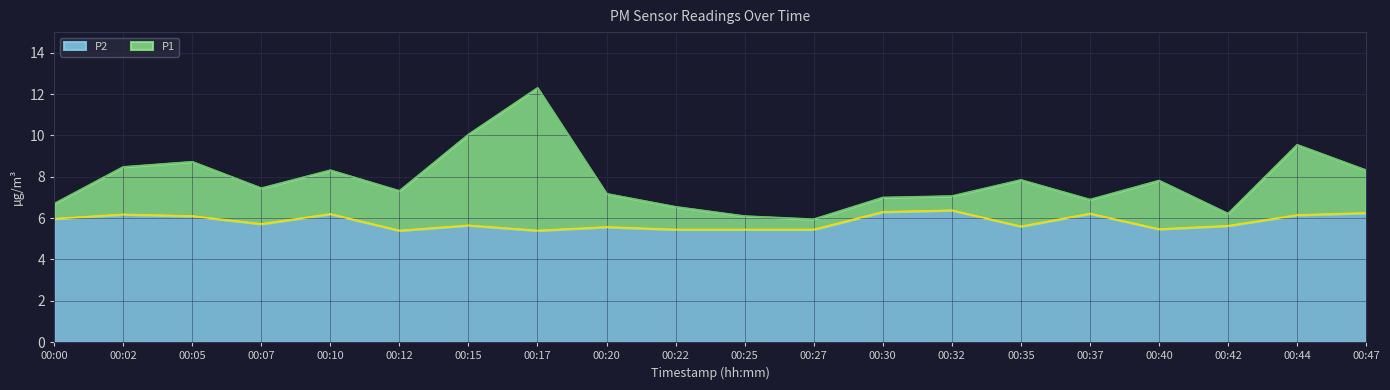

What is the difference between the highest and lowest values at 00:10?

2.1